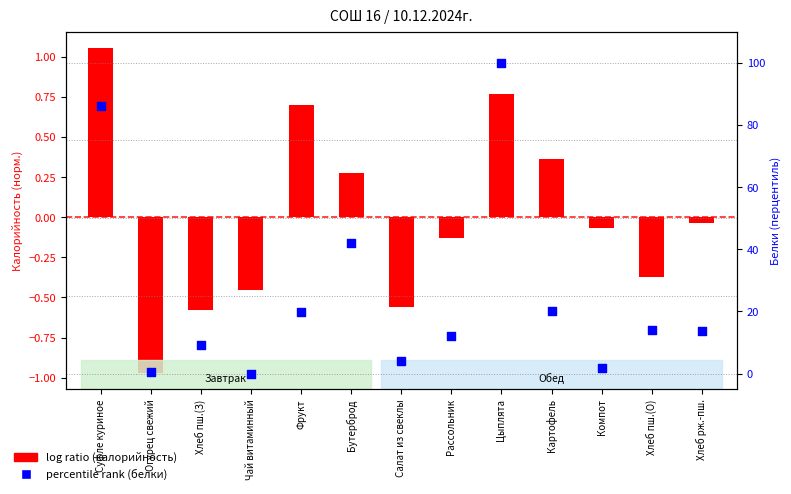

What is the change in value from Хлеб пш.(З) to Хлеб пш.(О)?

+4.9